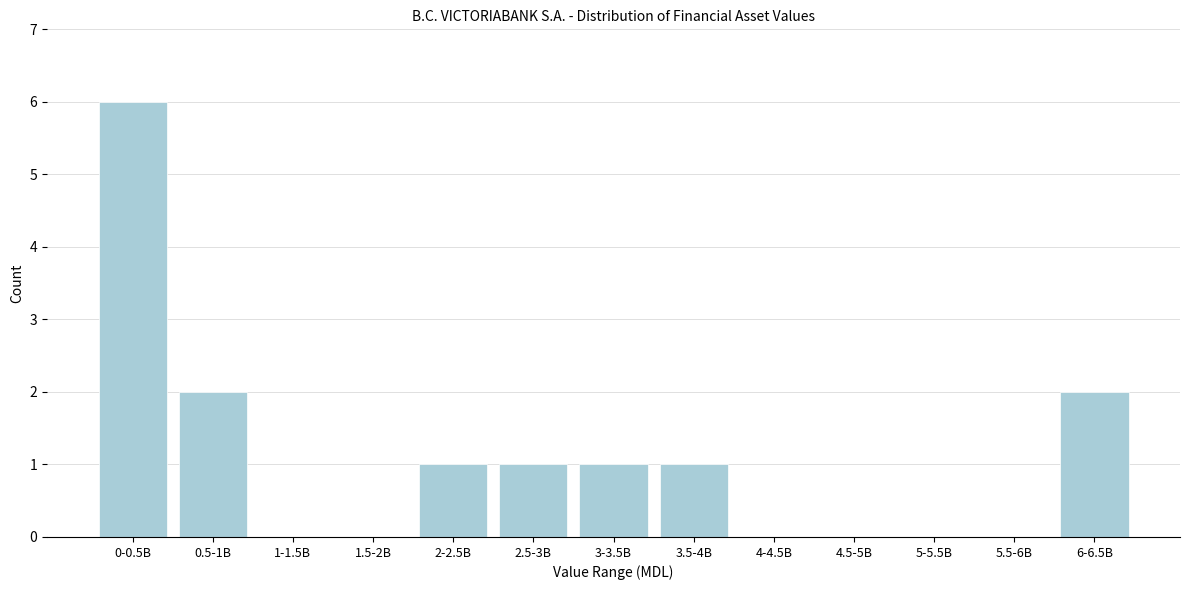

Reading left to right, list all the values displayed in this chart.

0-0.5B=6	0.5-1B=2	1-1.5B=0	1.5-2B=0	2-2.5B=1	2.5-3B=1	3-3.5B=1	3.5-4B=1	4-4.5B=0	4.5-5B=0	5-5.5B=0	5.5-6B=0	6-6.5B=2